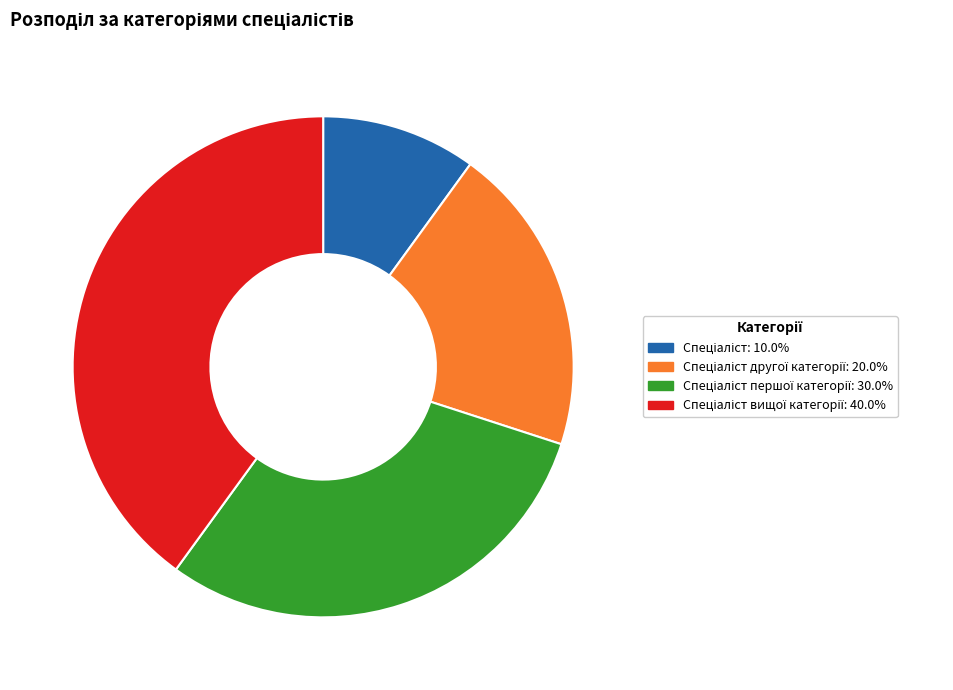

Is there a majority slice in this chart?

No